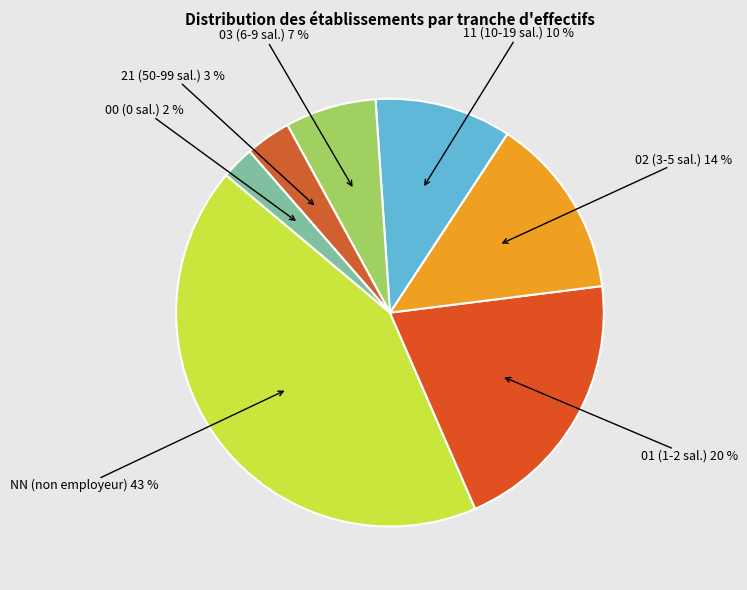

Rank the categories by value from lowest to highest.

00, 21, 03, 11, 02, 01, NN